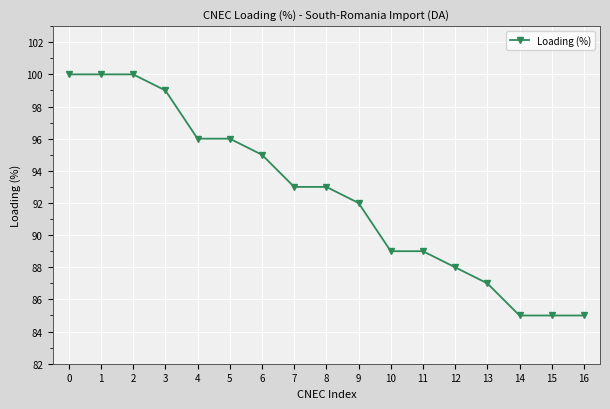

How many data points are less than 93?

8